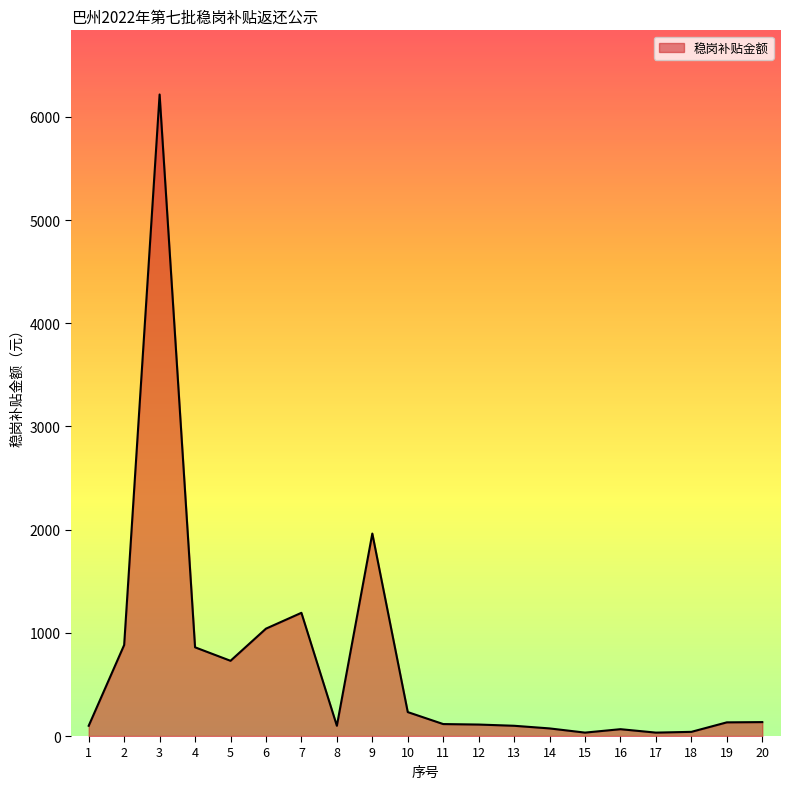

What is the difference between the maximum and minimum values?

6183.3